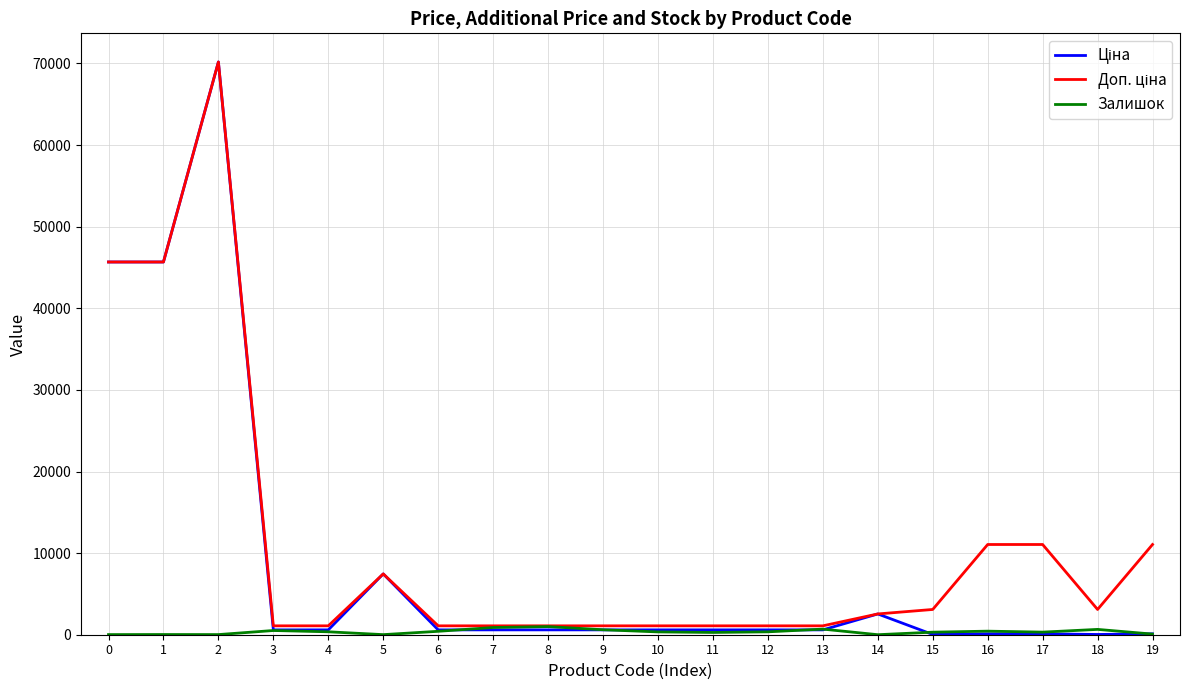

Is this an area chart (filled region under the line)?

No